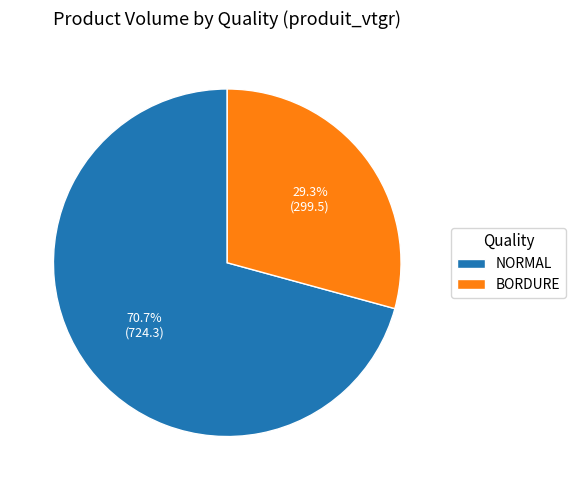

Is the sum of NORMAL and BORDURE greater than half?

Yes